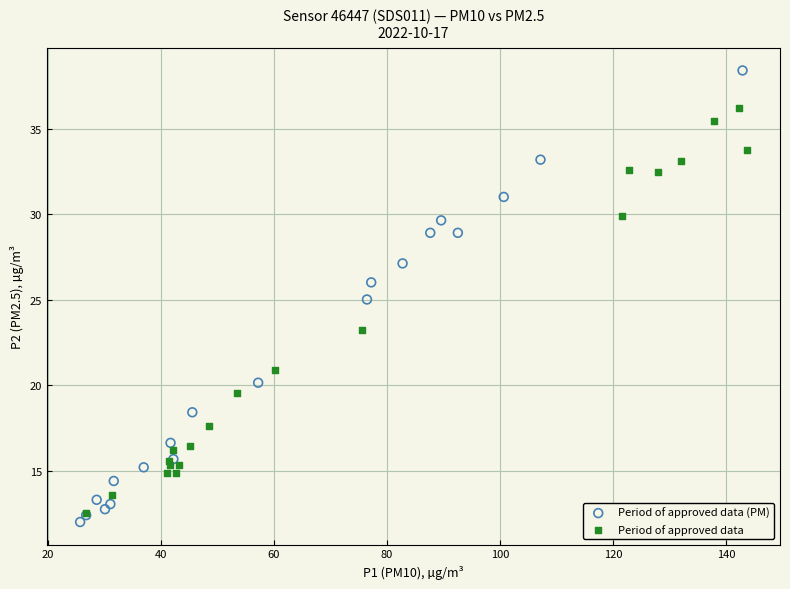

What are all the series names shown in the legend?

Period of approved data (PM), Period of approved data